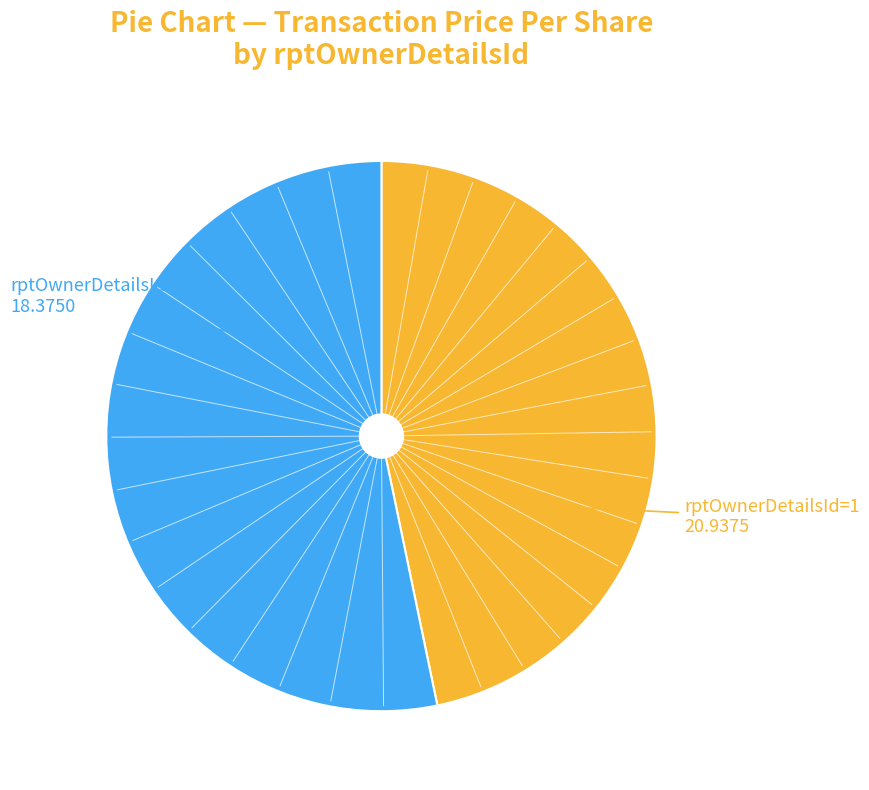

Count the number of slices in the pie.

2